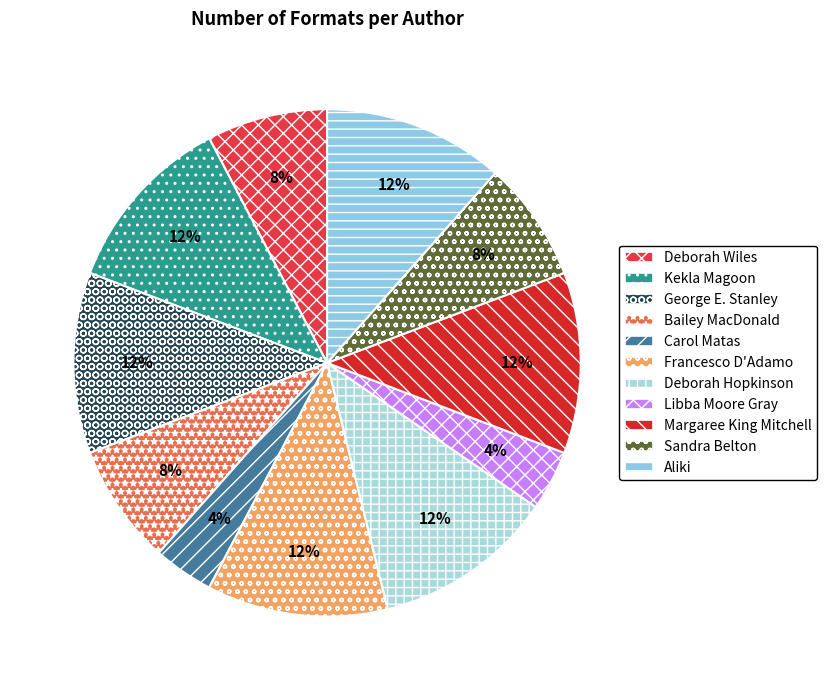

How many slices are in this pie chart?

11